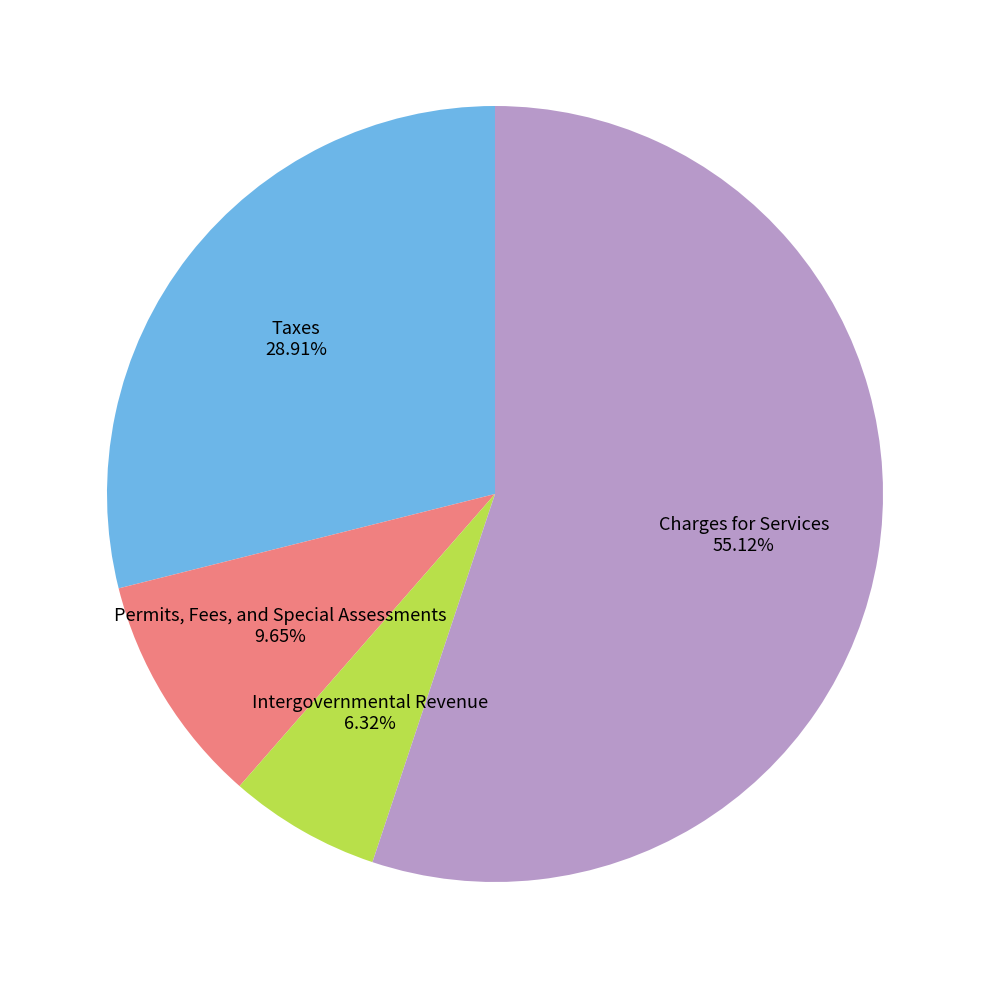

To the nearest percent, what is the difference between the largest and smallest slice percentages?

49%